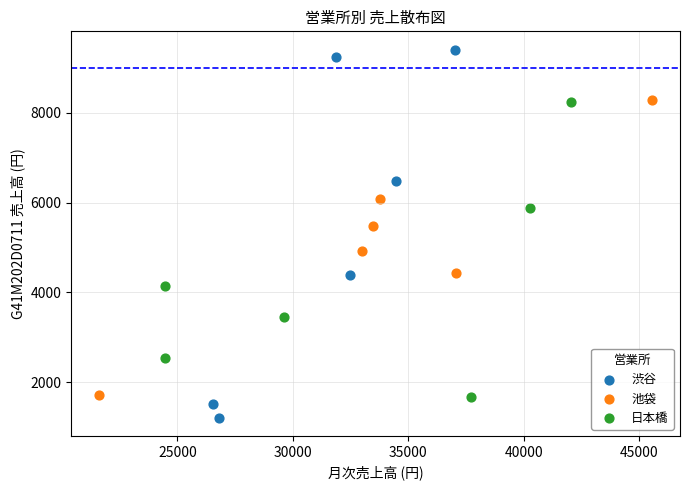

Which series has the largest Y range (max minus min)?

渋谷